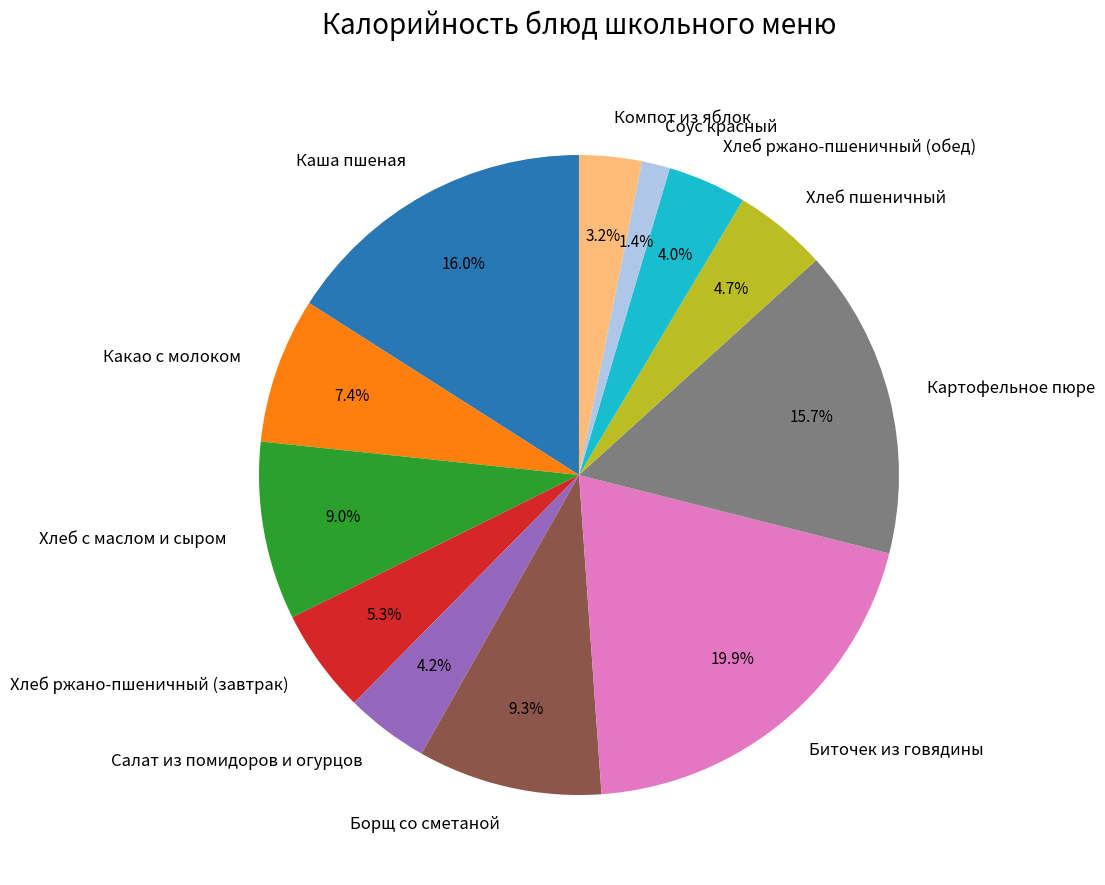

To the nearest percent, what is the difference between the Какао с молоком and Салат из помидоров и огурцов slice percentages?

3%